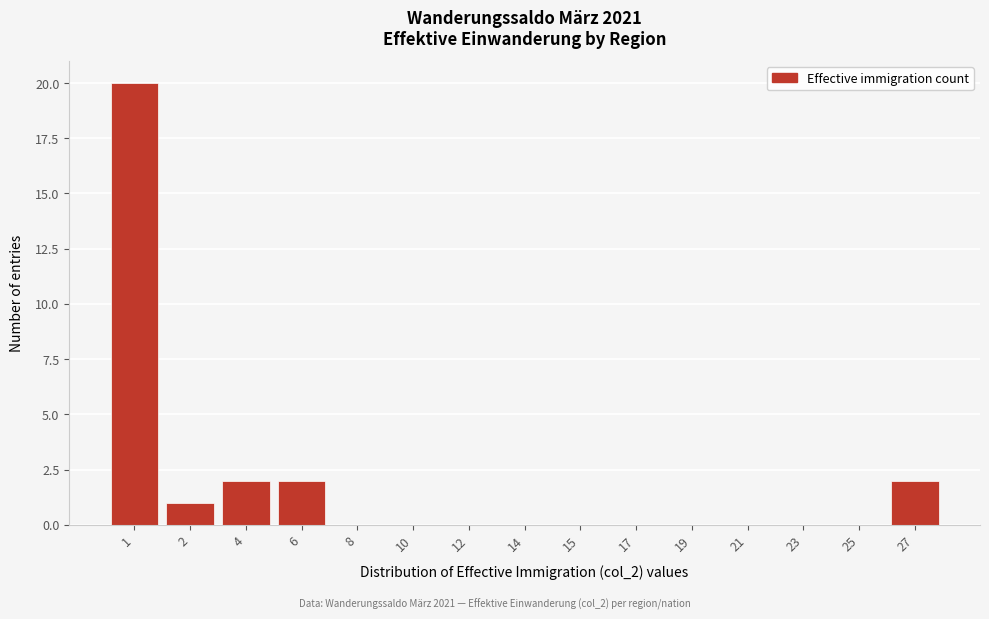

Reading left to right, transcribe all the data shown in this chart.

1=20	2=1	4=2	6=2	8=0	10=0	12=0	14=0	15=0	17=0	19=0	21=0	23=0	25=0	27=2